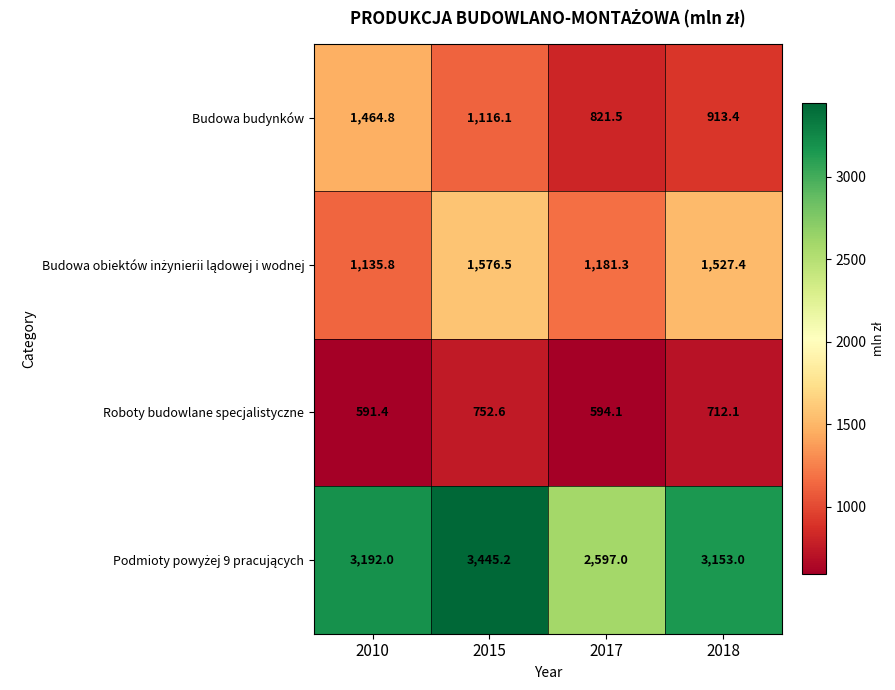

Is it true that Roboty budowlane specjalistyczne equals 594.1 at 2017?

True